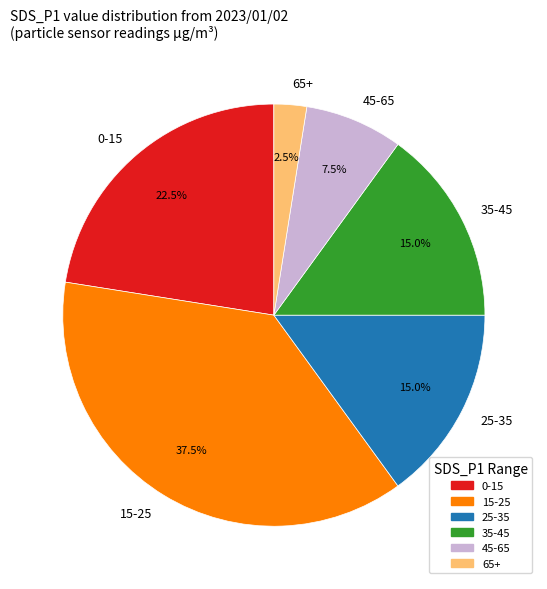

Combined, do 65+ and 0-15 account for over 50%?

No